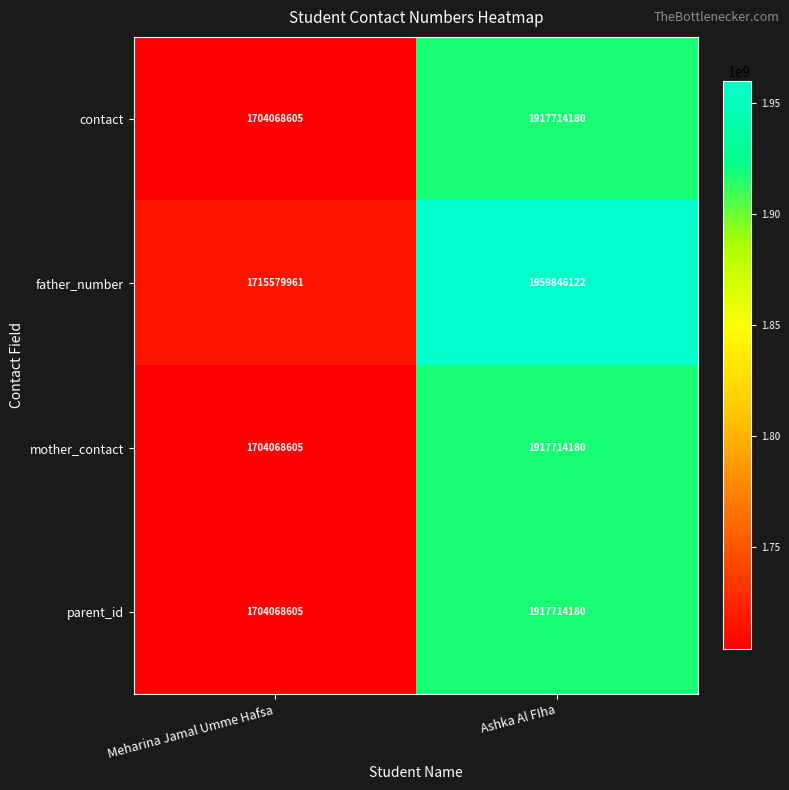

Reading right to left, extract all data points from this chart.

contact: Ashka Al FIha=1917714180	Meharina Jamal Umme Hafsa=1704068605
father_number: Ashka Al FIha=1959846122	Meharina Jamal Umme Hafsa=1715579961
mother_contact: Ashka Al FIha=1917714180	Meharina Jamal Umme Hafsa=1704068605
parent_id: Ashka Al FIha=1917714180	Meharina Jamal Umme Hafsa=1704068605